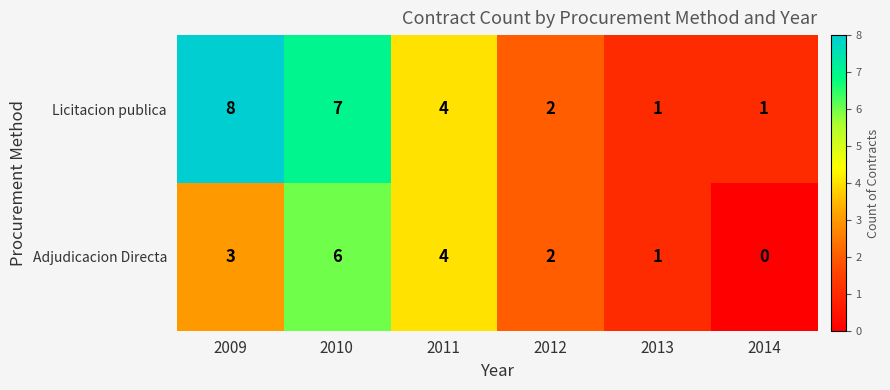

Read the Adjudicacion Directa value at 2009.

3